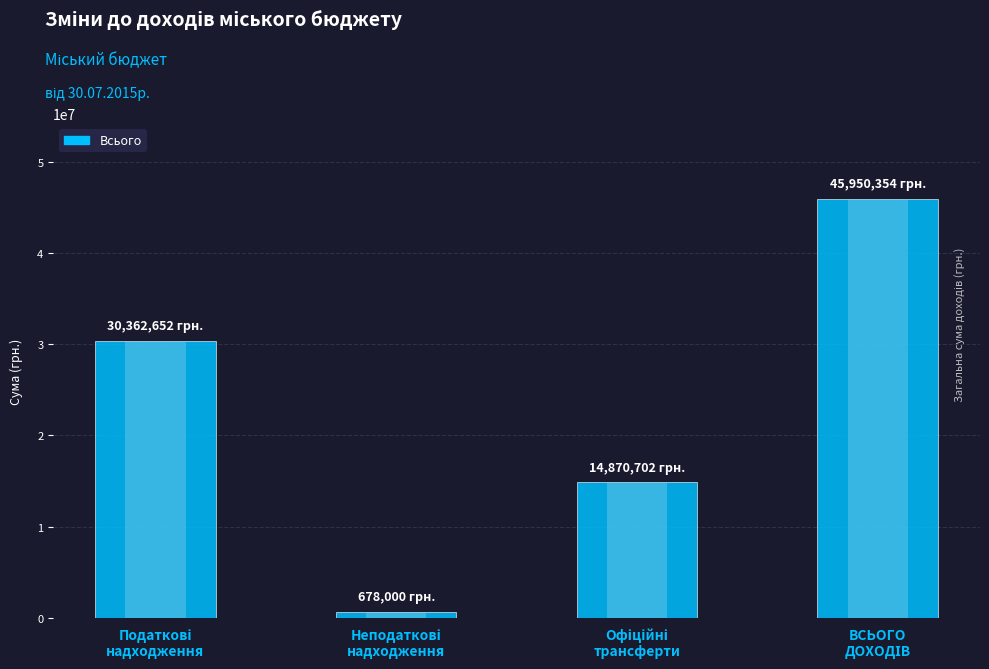

What is the difference between the values at ВСЬОГО
ДОХОДІВ and Офіційні
трансферти?

31079652